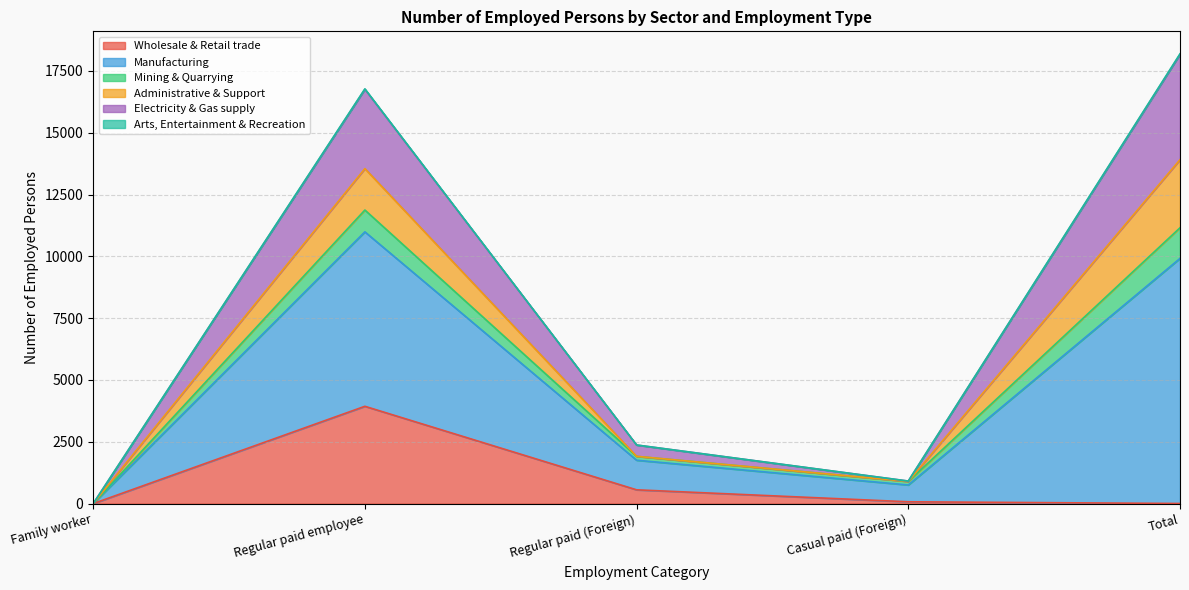

Does the chart display data point markers on the line(s)?

No